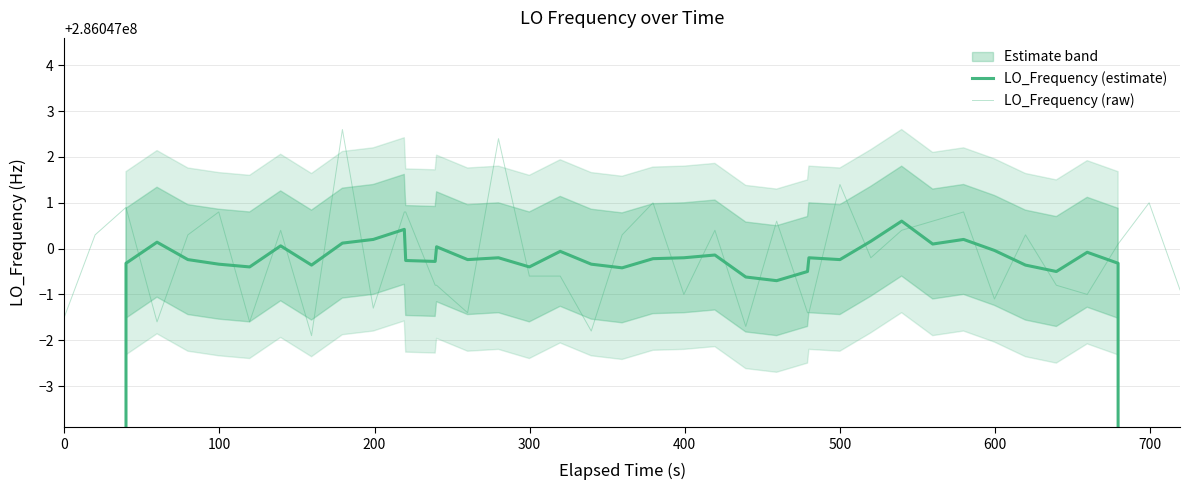

What is the maximum value for LO_Frequency (raw)?

286047002.6